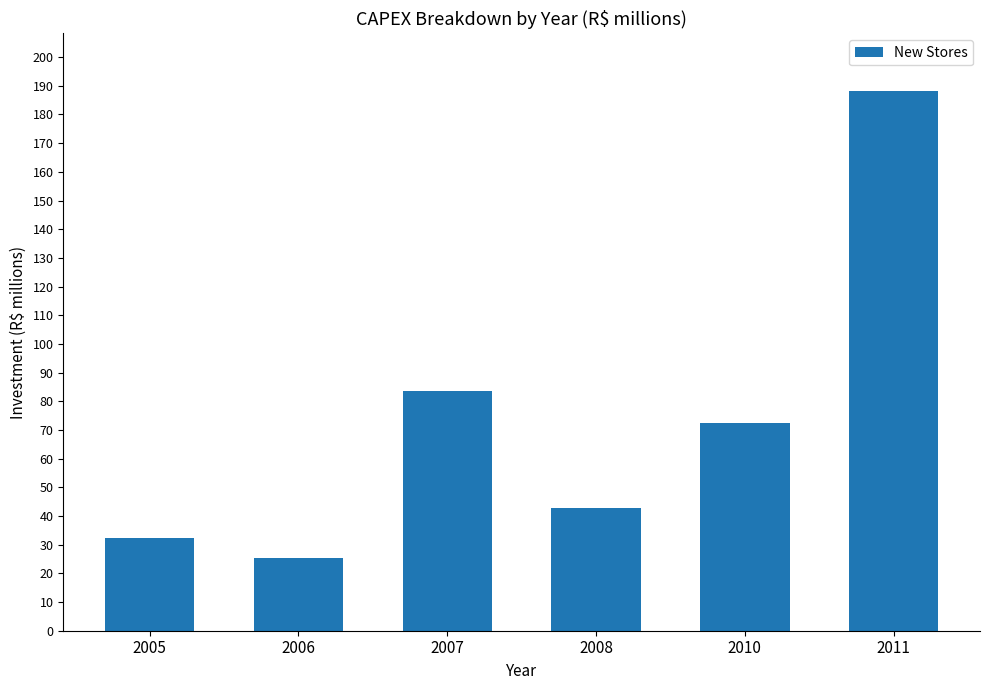

What is the minimum value shown in the chart?

25.4